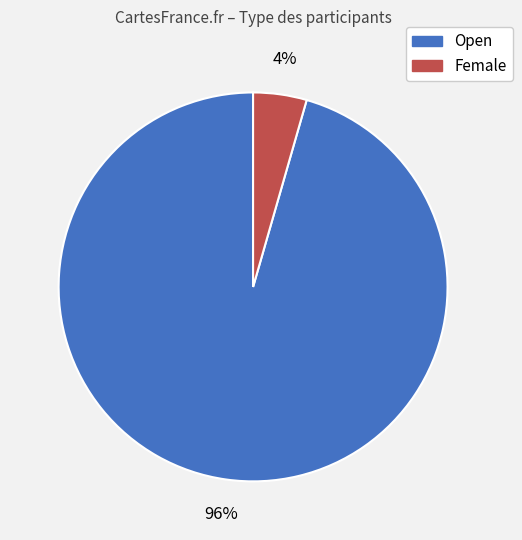

What is the majority slice?

Open